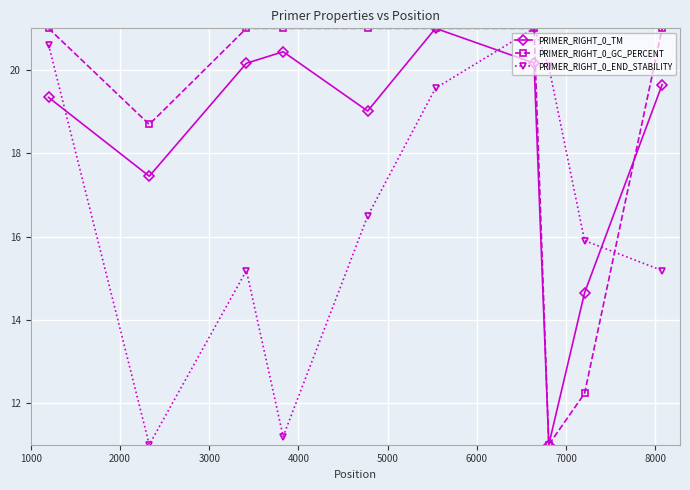

What is the value of the PRIMER_RIGHT_0_GC_PERCENT point at the 10th from the left?

21.0